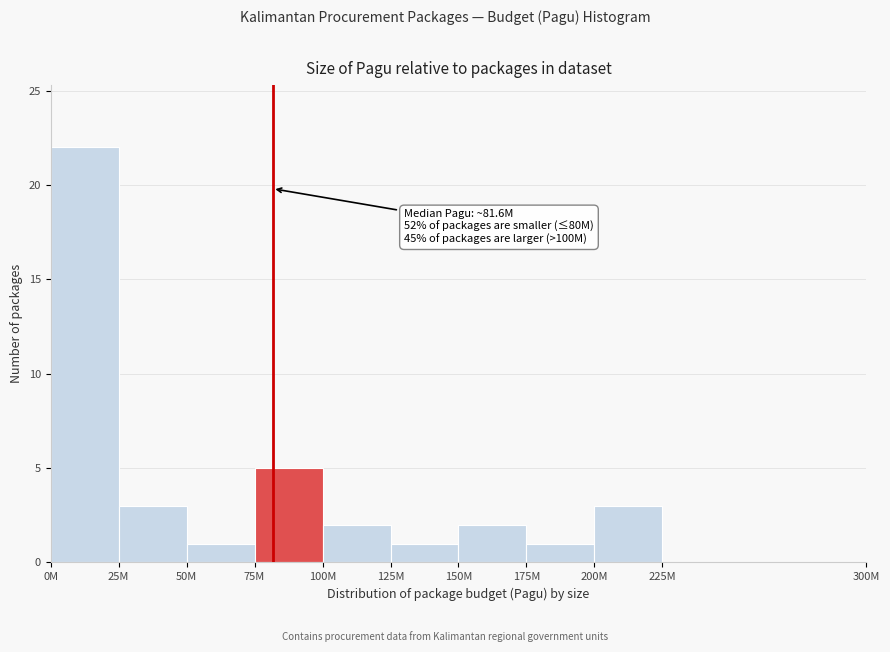

Reading left to right, transcribe all the data shown in this chart.

0M=22	25M=3	50M=1	75M=5	100M=2	125M=1	150M=2	175M=1	200M=3	225M=0